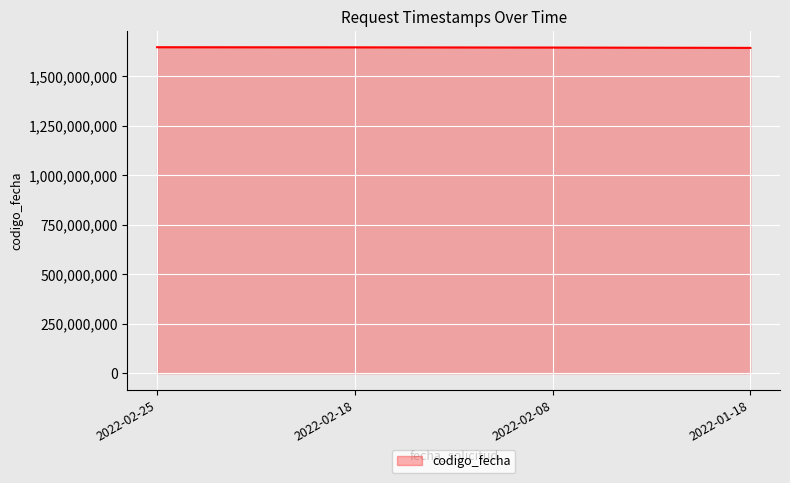

True or false: the data has more than 2 interior local peaks.

False